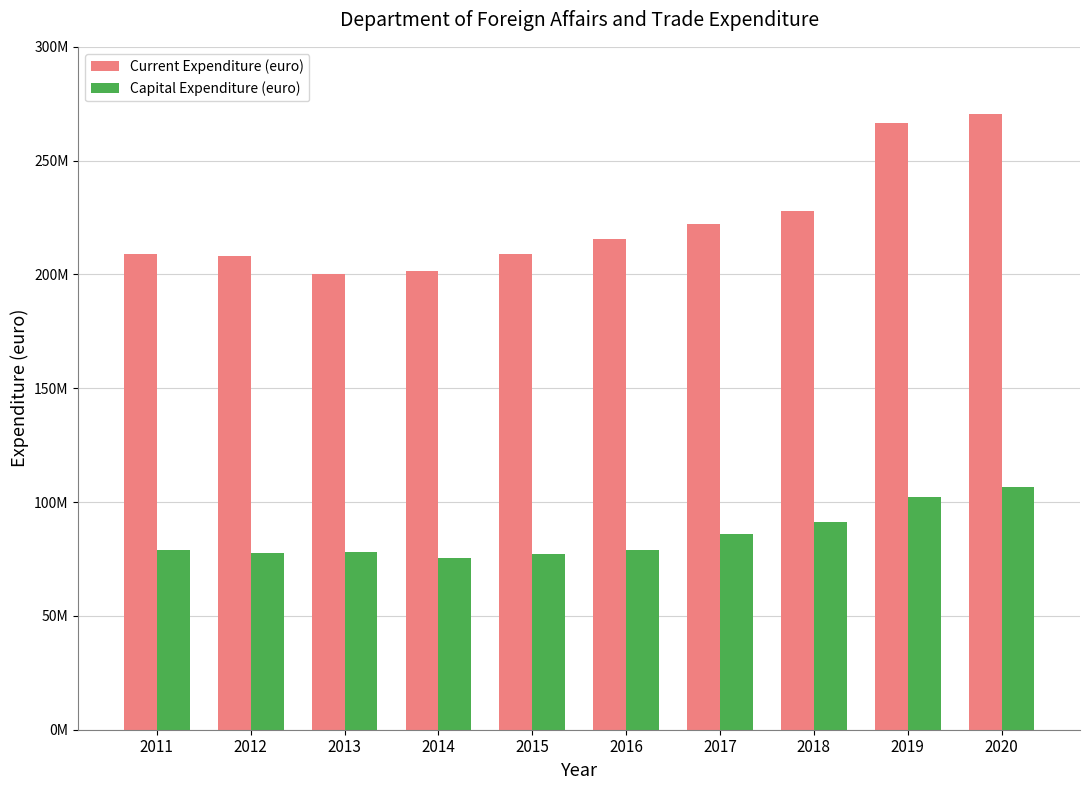

Rank the series at 2014 from highest to lowest value.

Current Expenditure (euro), Capital Expenditure (euro)